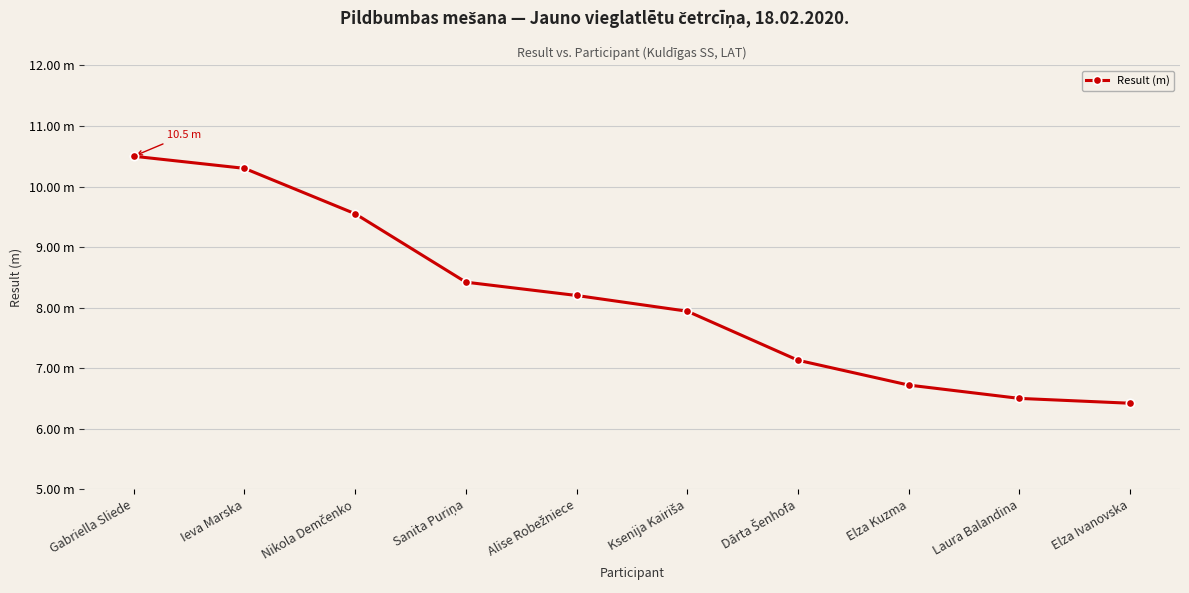

Does the chart have visible grid lines?

Yes